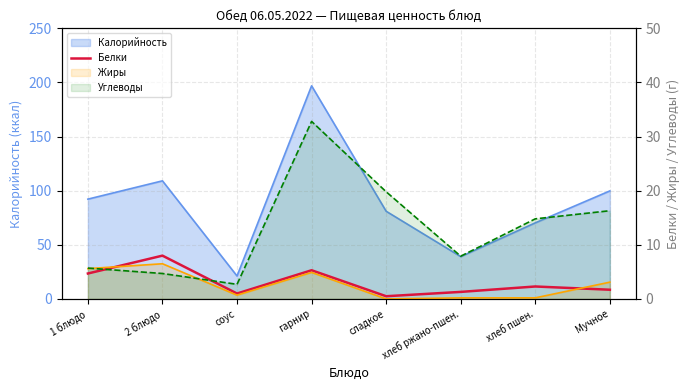

What is the label of the 4th point from the left?

гарнир